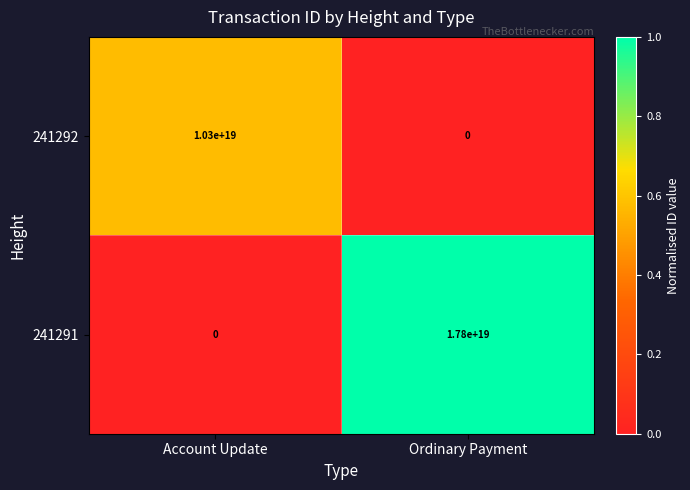

Between Account Update and Ordinary Payment, which series saw the biggest shift?

241291